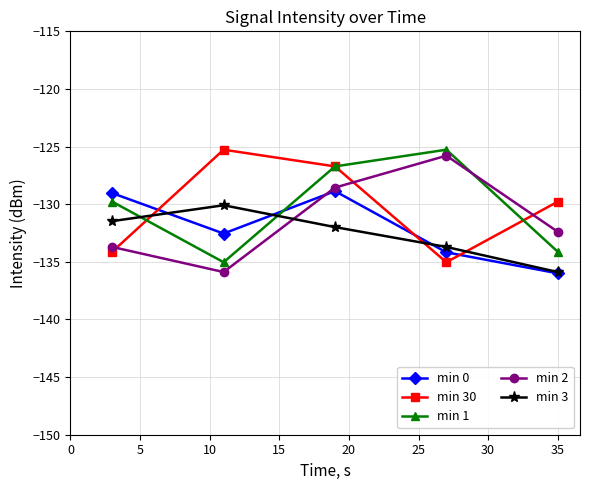

How many series are shown in this chart?

5